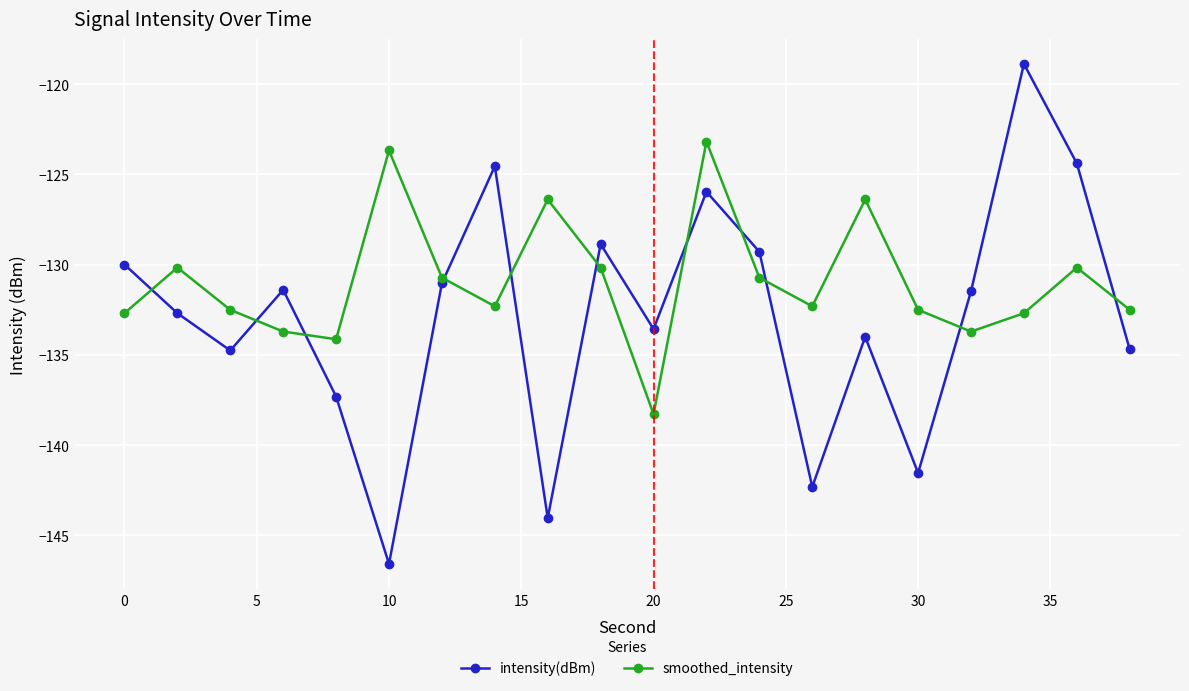

After their last crossing, which series has the higher values: smoothed_intensity or intensity(dBm)?

smoothed_intensity